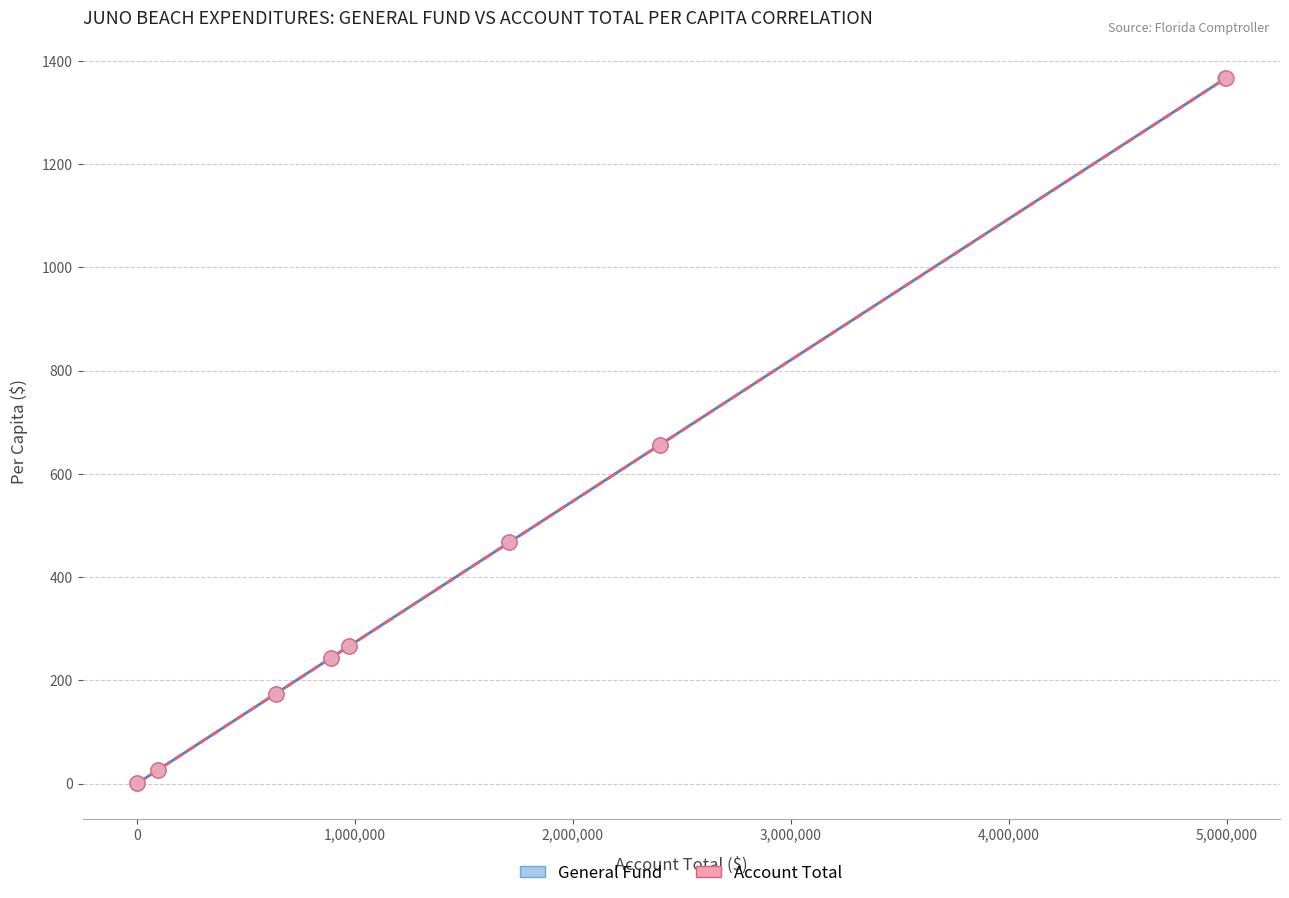

What are all the series names shown in the legend?

General Fund, Account Total